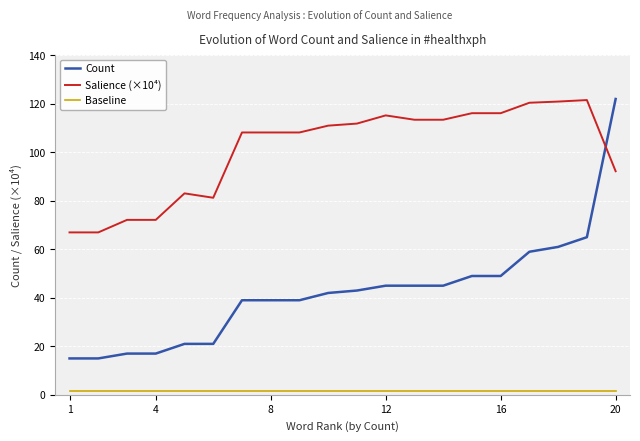

What is the difference between the maximum and minimum values in the Count series?

107.0